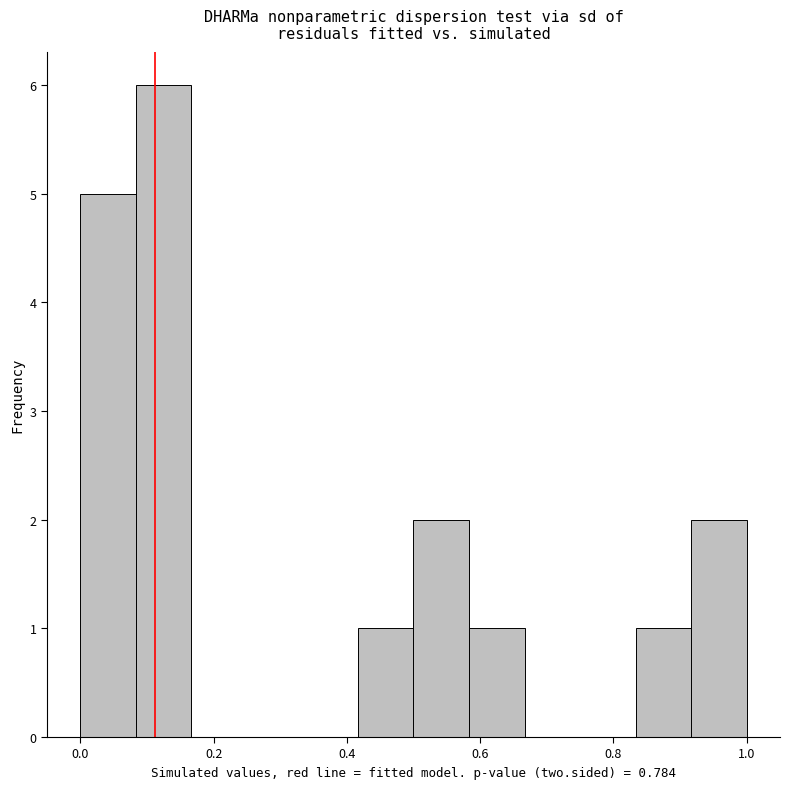

Reading left to right, transcribe this chart: for each bar, give the range it covers on the x-axis and its height. Neither the bar edges nor the heights are printed on the chart, so give them approximately, as read against the axes.

0.00 to 0.08: 5
0.08 to 0.16: 6
0.16 to 0.26: 0
0.26 to 0.34: 0
0.34 to 0.42: 0
0.42 to 0.50: 1
0.50 to 0.58: 2
0.58 to 0.66: 1
0.66 to 0.76: 0
0.76 to 0.84: 0
0.84 to 0.92: 1
0.92 to 1.00: 2